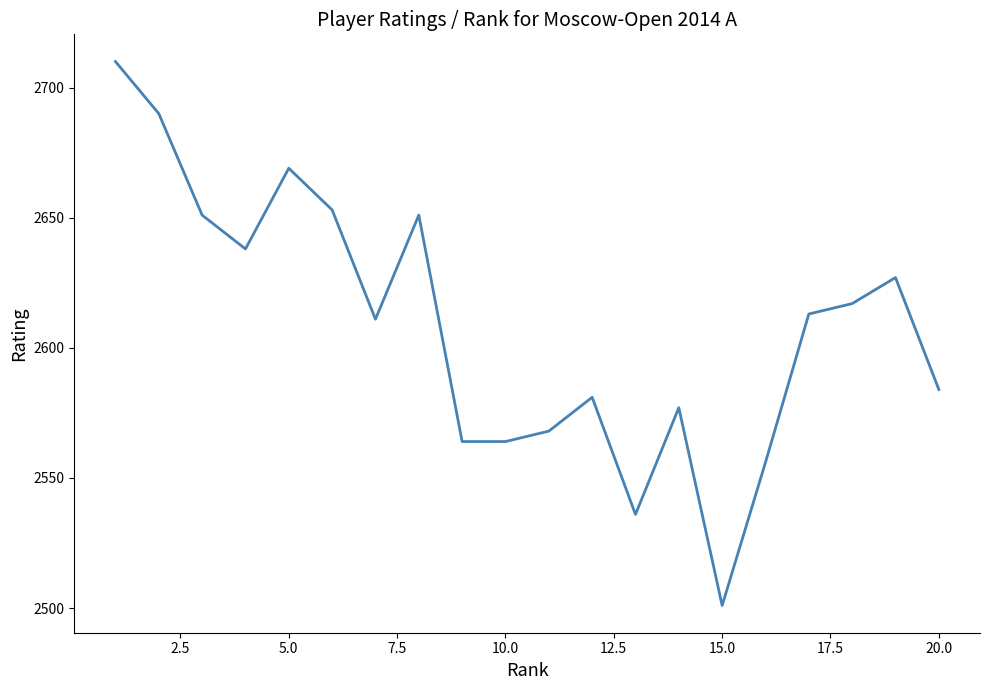

What is the difference between the maximum and minimum values?

209